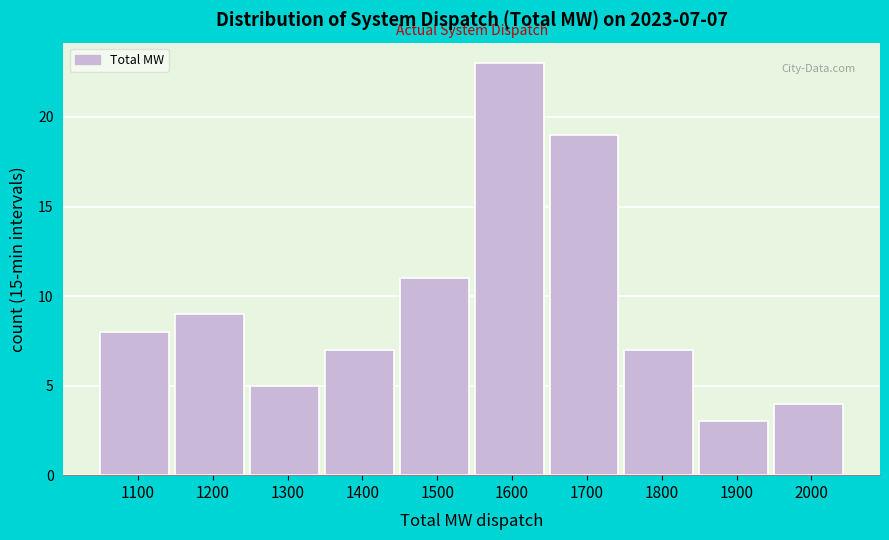

Over which range of the x-axis is the bar tallest?

1550 to 1650